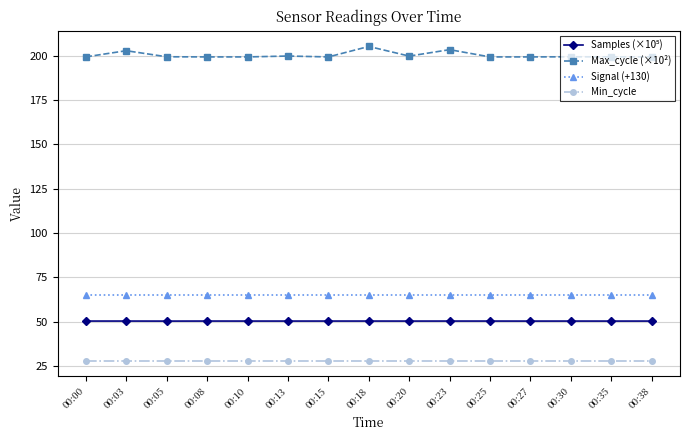

Which series has the largest range (max minus min)?

Max_cycle (×10²)